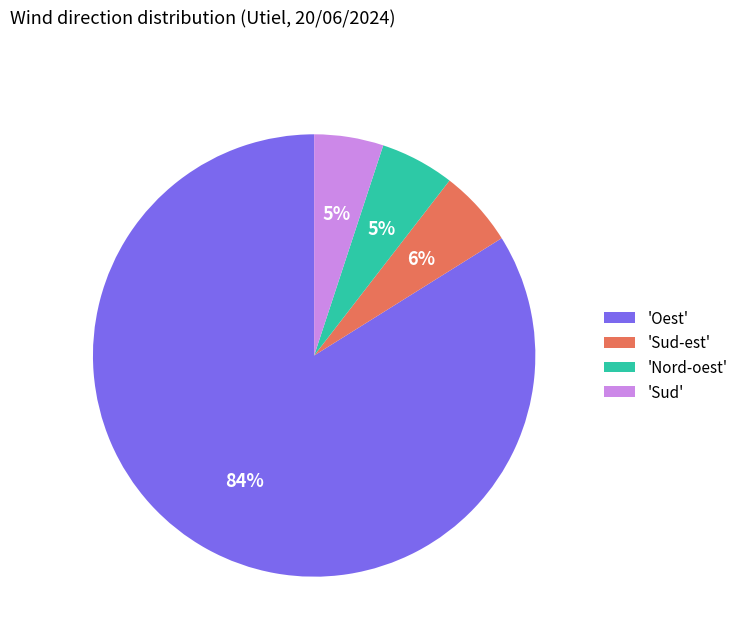

Is the sum of 'Nord-oest' and 'Oest' greater than half?

Yes